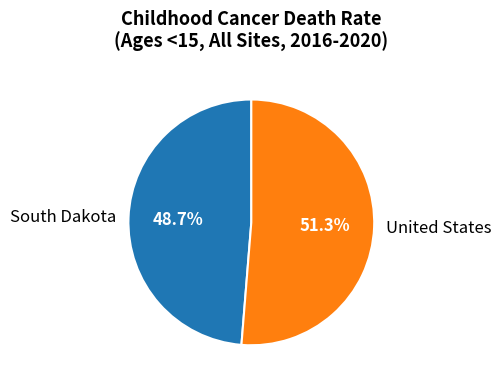

Which category has the smallest portion of the pie?

South Dakota